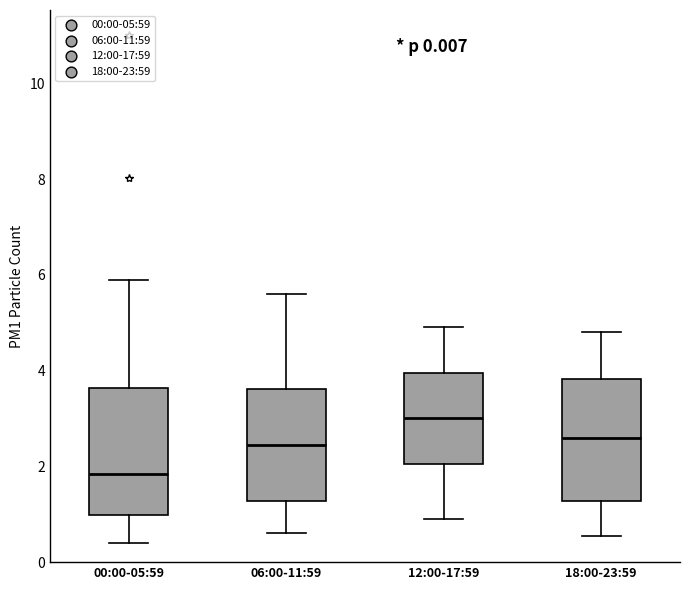

Which box has the lowest median line?

00:00-05:59